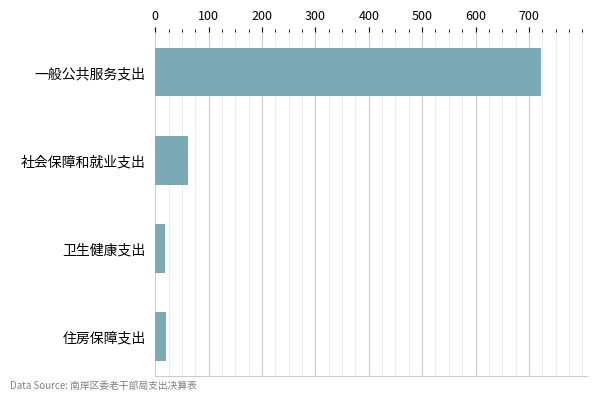

What is the difference between the maximum and minimum values?

703.9